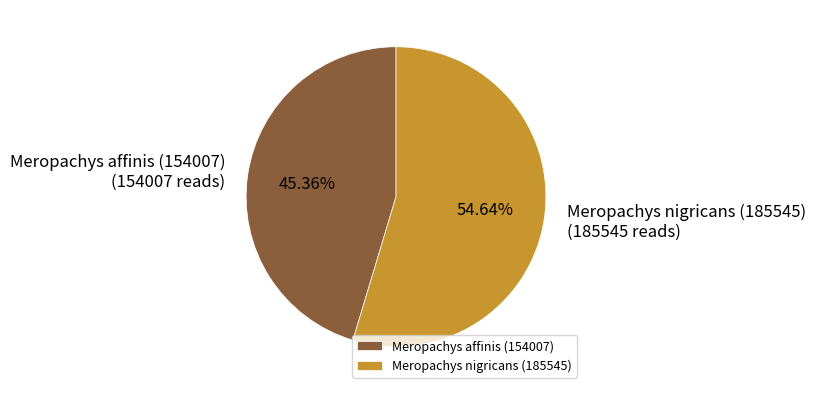

Combined, what portion of the pie is Meropachys nigricans (185545) and Meropachys affinis (154007)?

100.0%